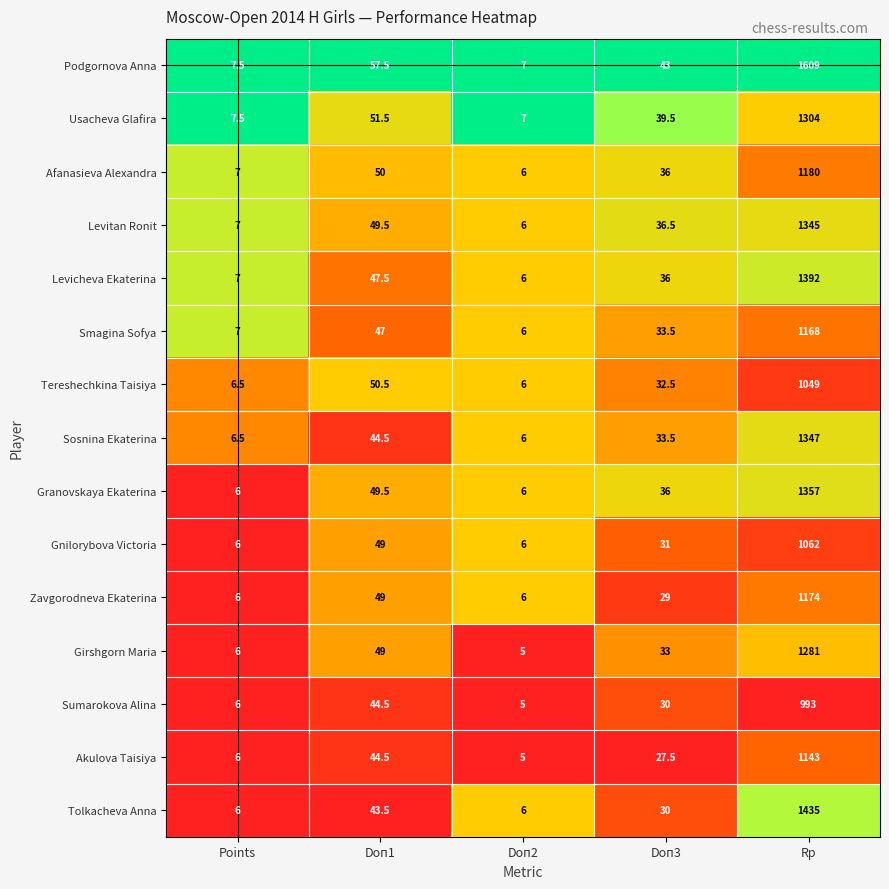

List the labels in order of Smagina Sofya value, largest first.

Rp, Doп1, Doп3, Points, Doп2